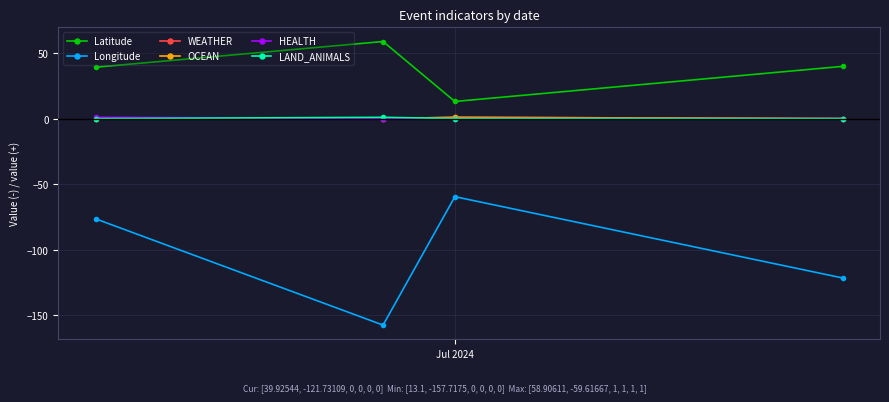

Is this an area chart (filled region under the line)?

No